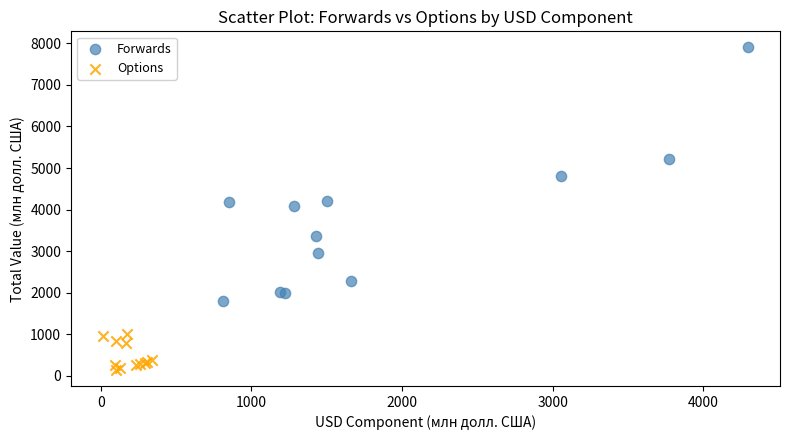

Which series has the largest Y range (max minus min)?

Forwards